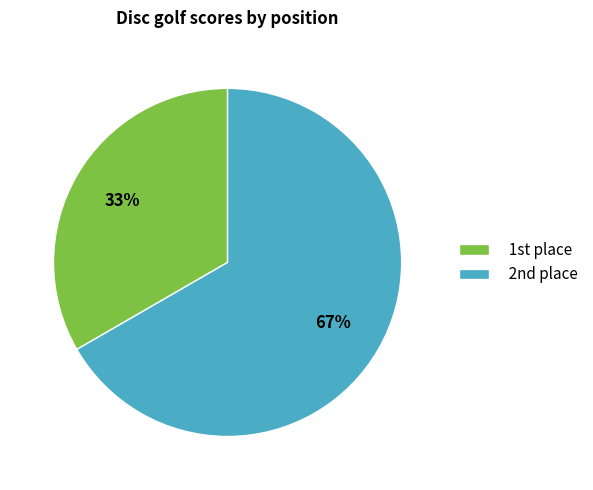

Which category accounts for the majority?

2nd place